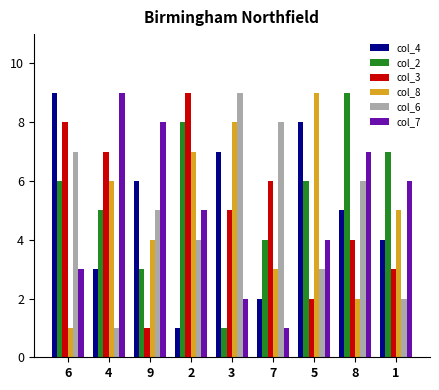

Is the value of col_8 at 2 greater than the value of col_2 at 5?

Yes